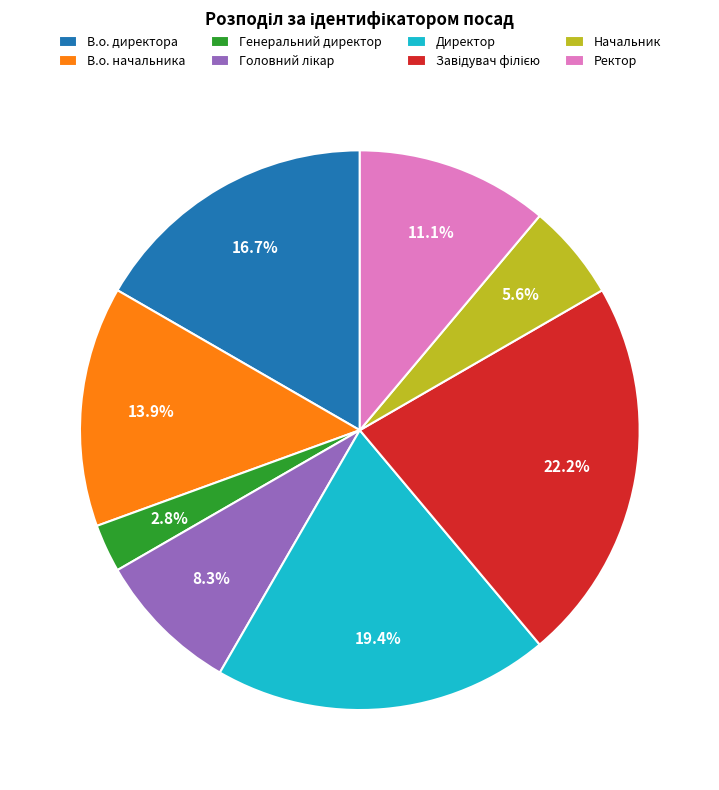

To the nearest percent, what percentage of the pie is Директор?

19%